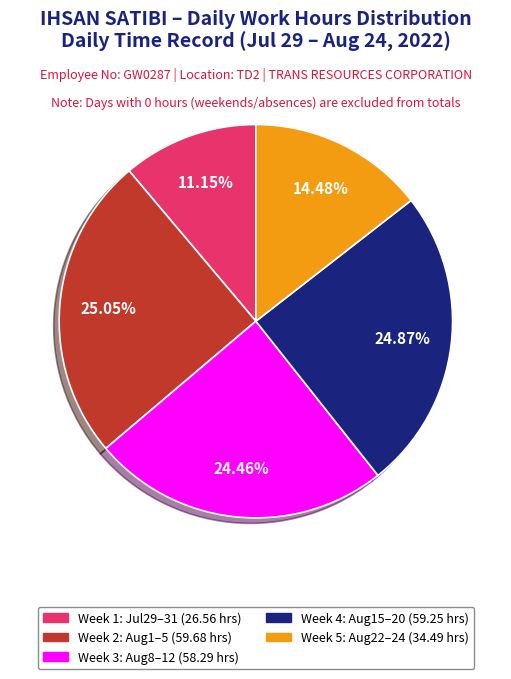

To the nearest percent, what is the difference between the largest and smallest slice percentages?

14%